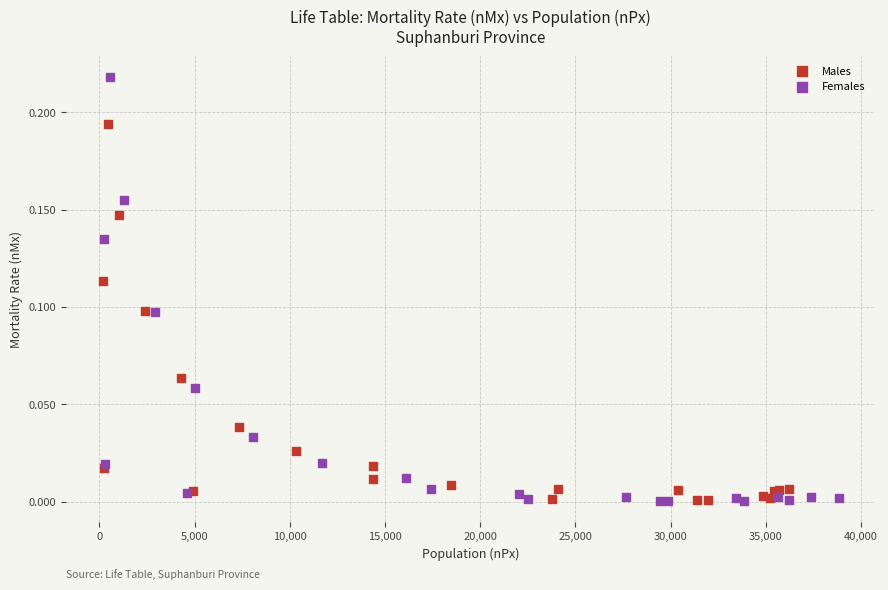

Which series contains the highest Y value?

Females